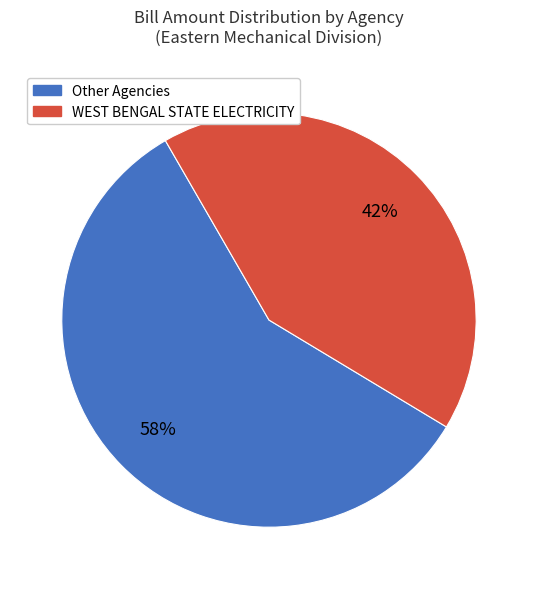

How many slices are in this pie chart?

2